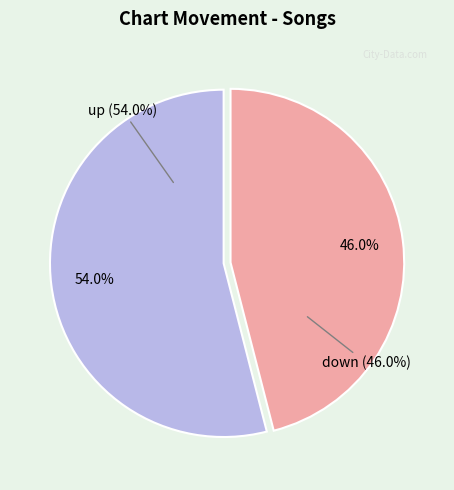

Do down and up together represent more than half of the pie?

Yes